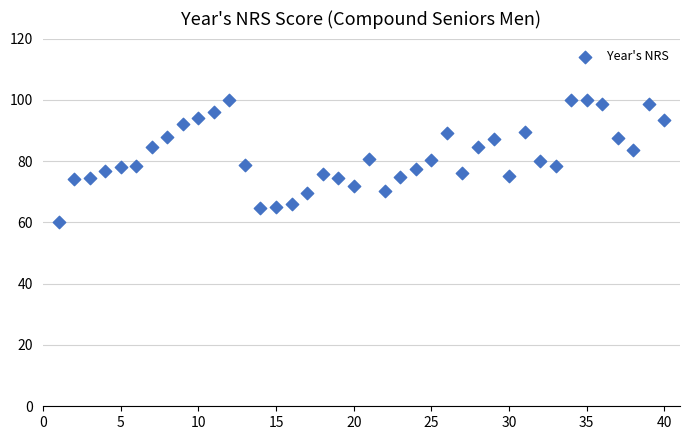

What is the range of Y values (max minus min)?

40.0